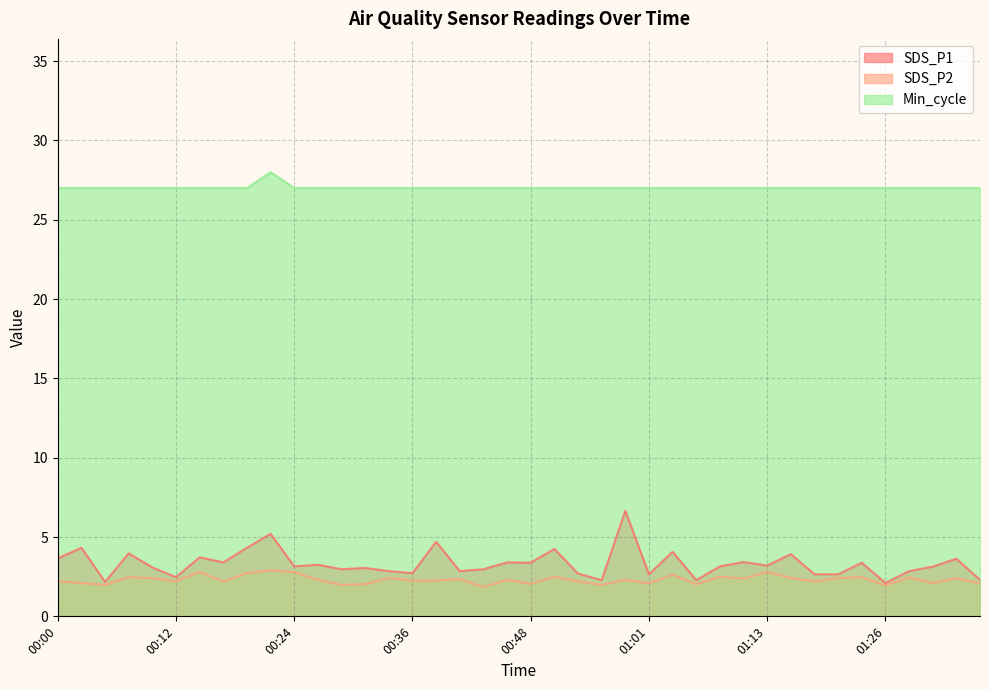

What is the value of the Min_cycle point at the 8th from the left?

27.0